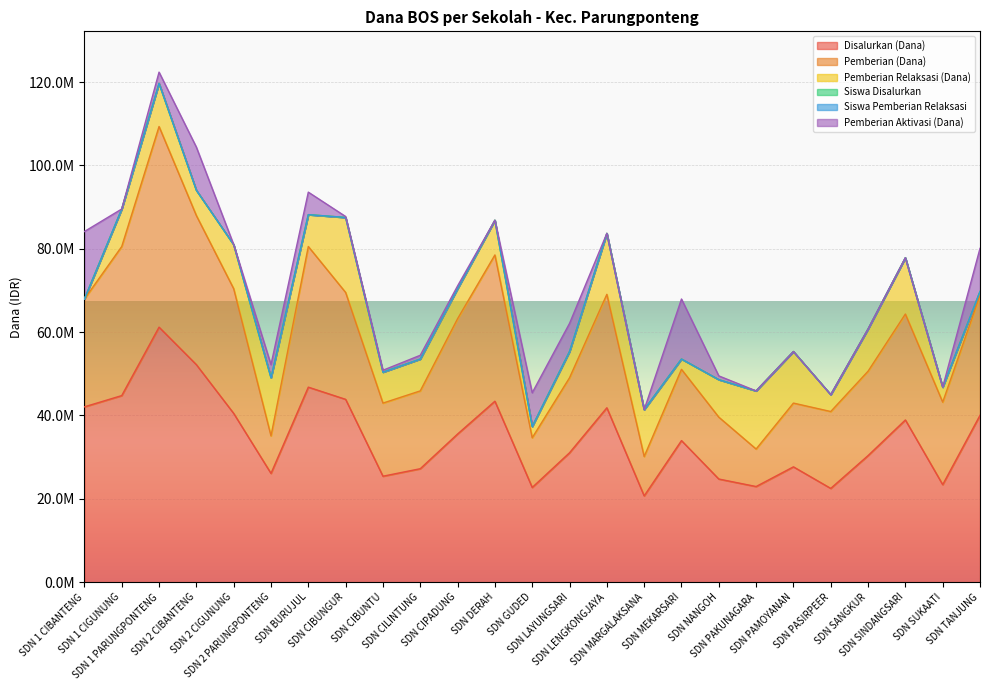

What is the sum of the Disalurkan (Dana) values at SDN MEKARSARI and SDN GUDED?

56700000